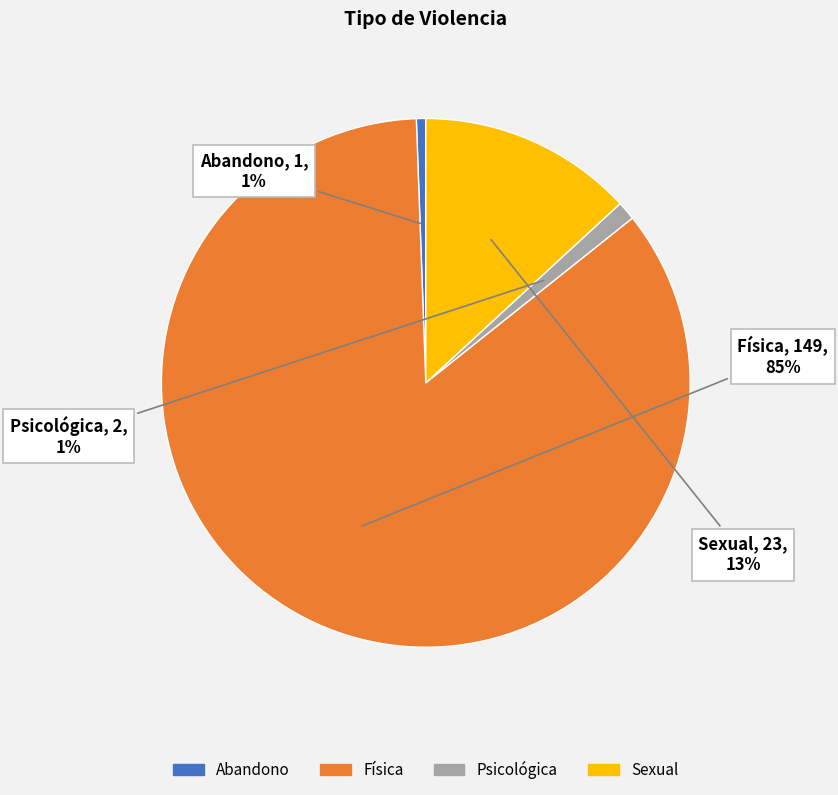

To the nearest percent, what is the average slice percentage?

25%